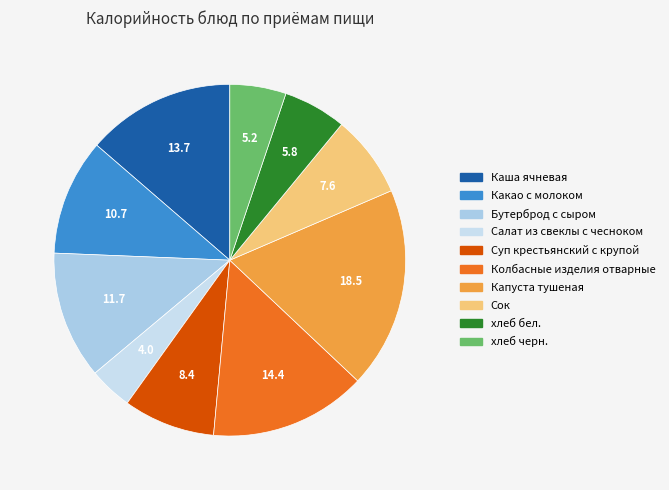

What portion of the pie excludes Какао с молоком?

89.3%